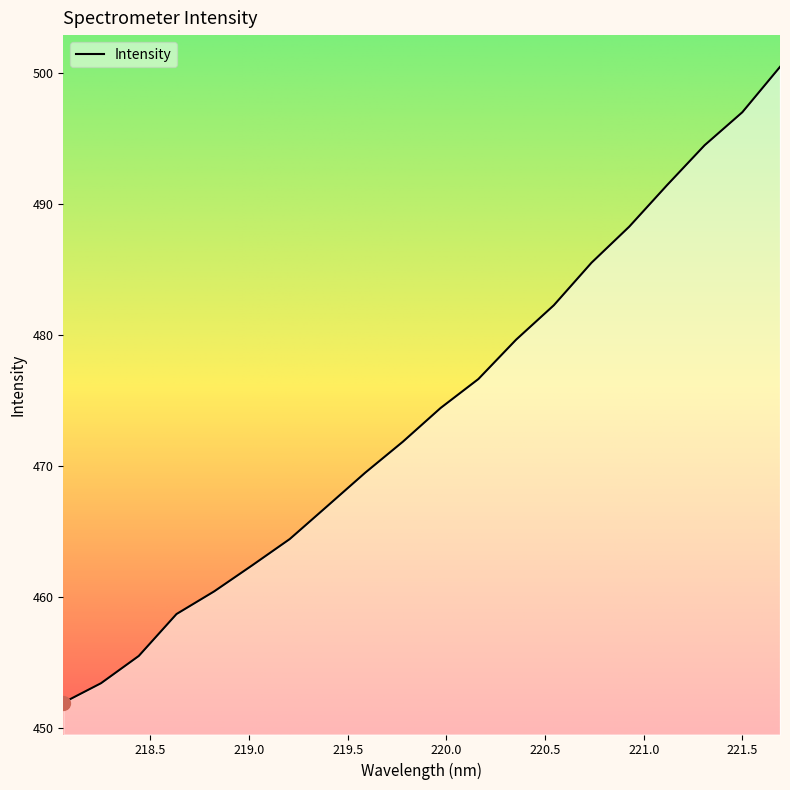

True or false: there are more than 1 points higher than both neighbors.

False